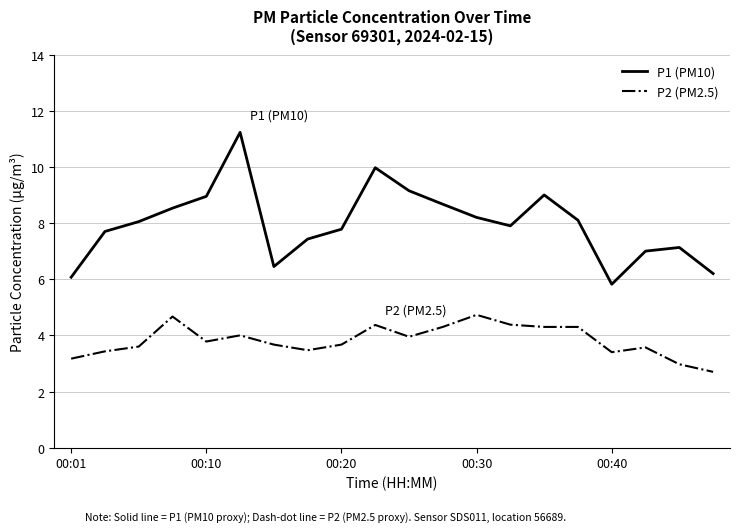

What is the maximum value for P1 (PM10)?

11.2